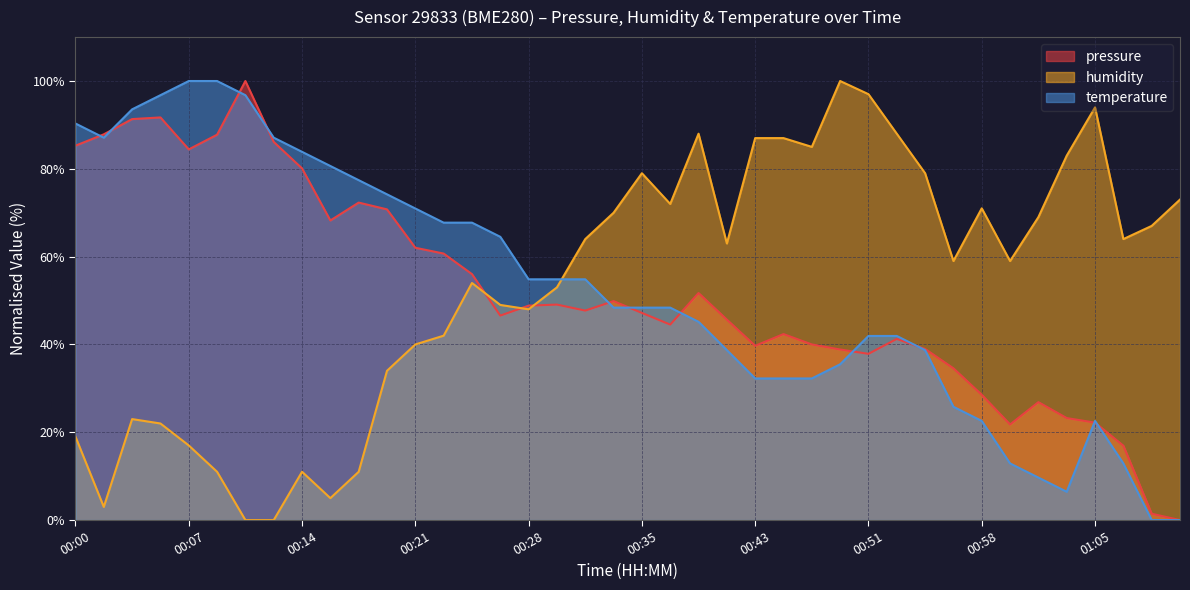

Is it true that temperature equals 14.3 at 00:21?

False